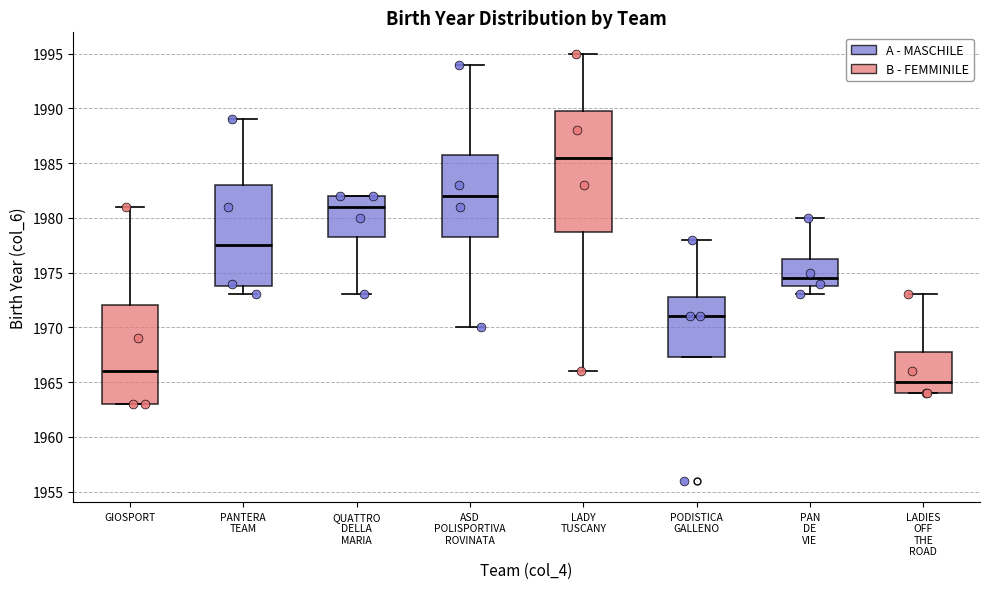

Where does the median line of the box for LADY TUSCANY sit on the y-axis? The values are not printed on the chart, so give them approximately, as read against the axis.

1985.5